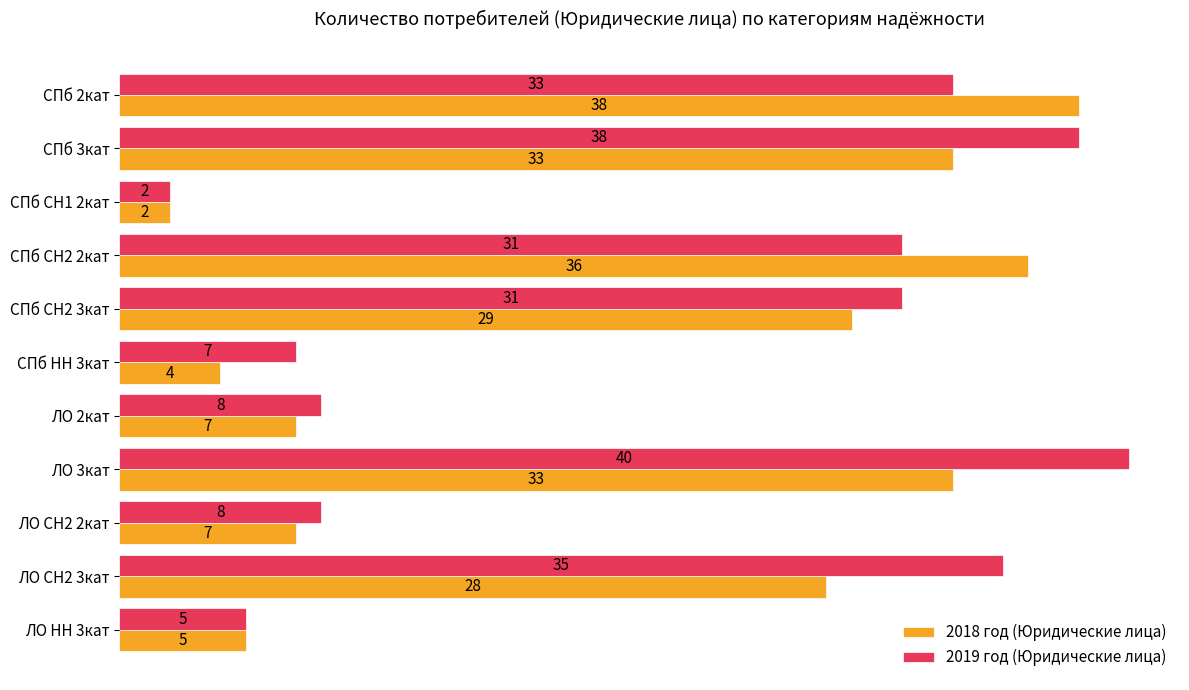

Is it true that 2019 год (Юридические лица) equals 31 at СПб CH2 2кат?

True